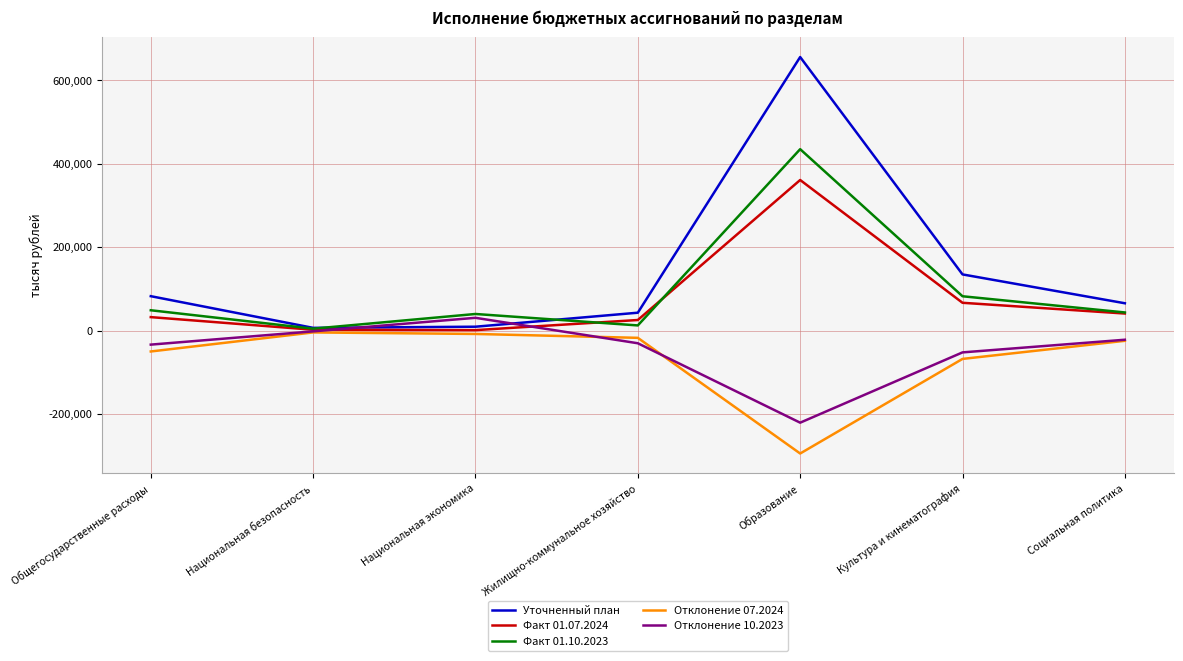

Which series has the largest range (max minus min)?

Уточненный план